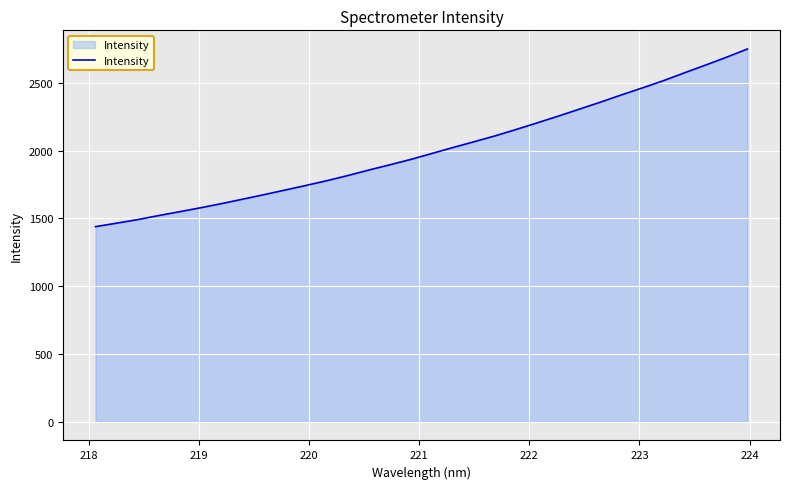

What is the difference between the maximum and minimum values?

1309.9